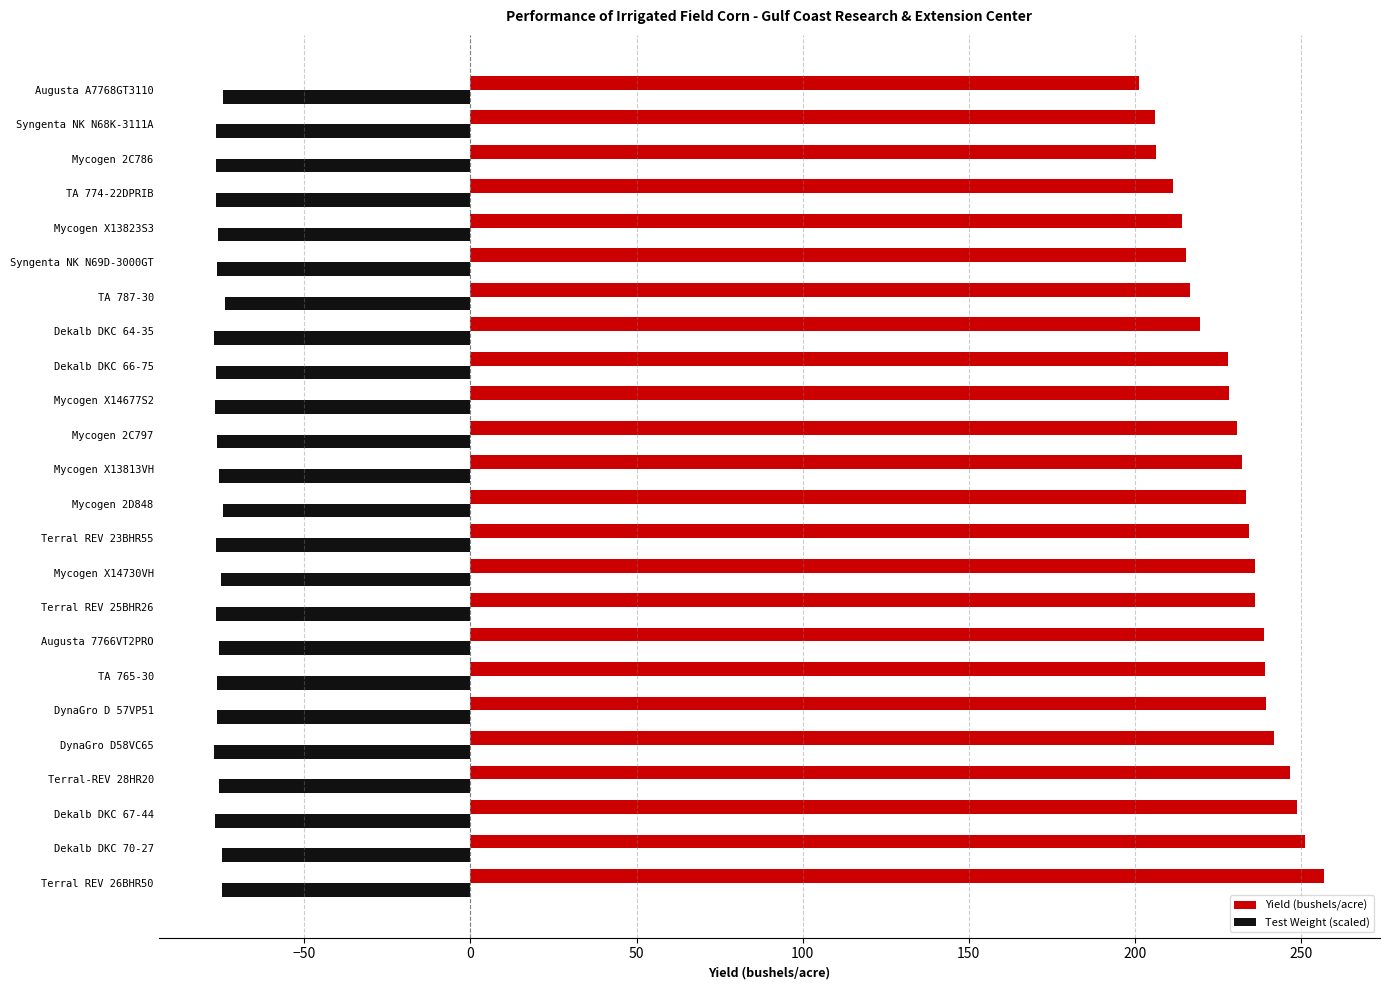

What is the sum of the Yield (bushels/acre) values at Mycogen 2C797 and Syngenta NK N68K-3111A?

436.6